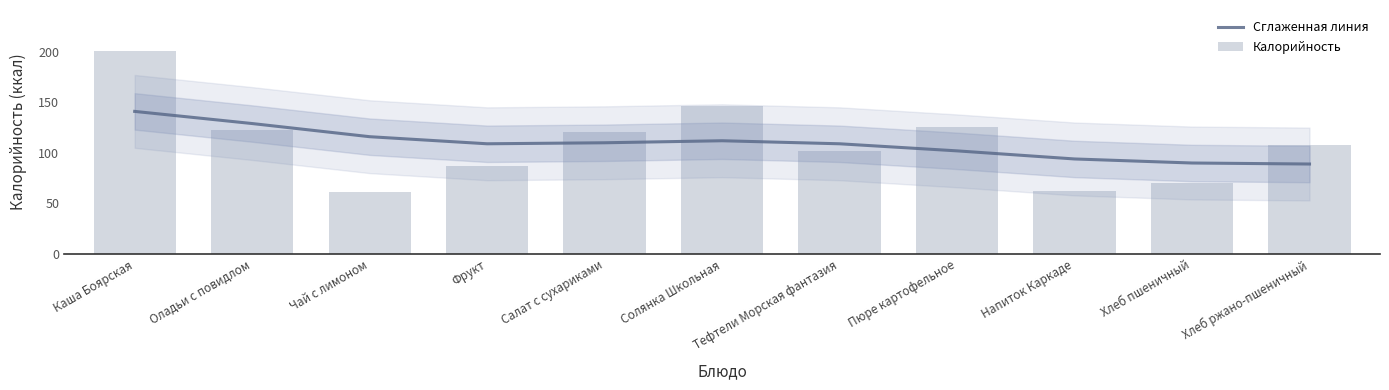

Between Салат с сухариками and Хлеб пшеничный, which series saw the biggest shift?

Калорийность